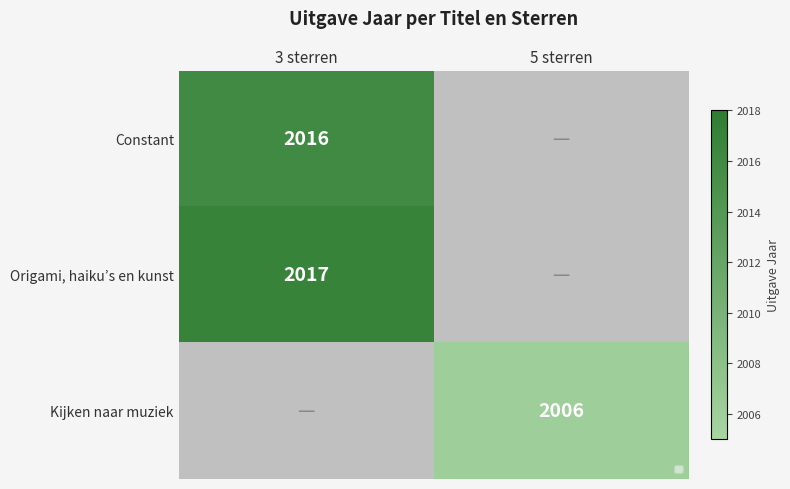

The value of Origami, haiku’s en kunst at 5 sterren is 973. True or false?

False